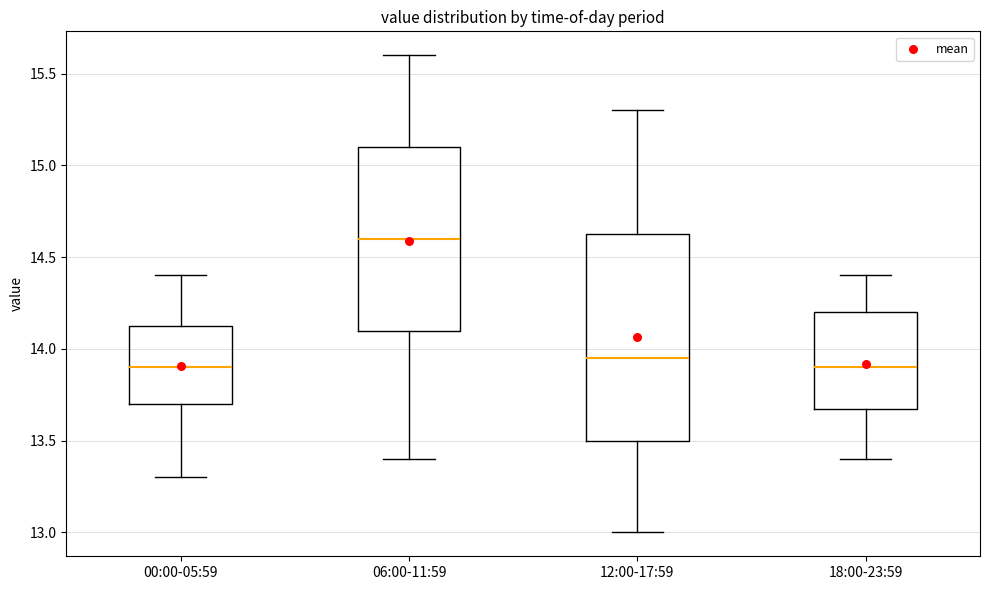

Where does the upper whisker of the box for 12:00-17:59 end on the y-axis? The values are not printed on the chart, so give them approximately, as read against the axis.

15.30